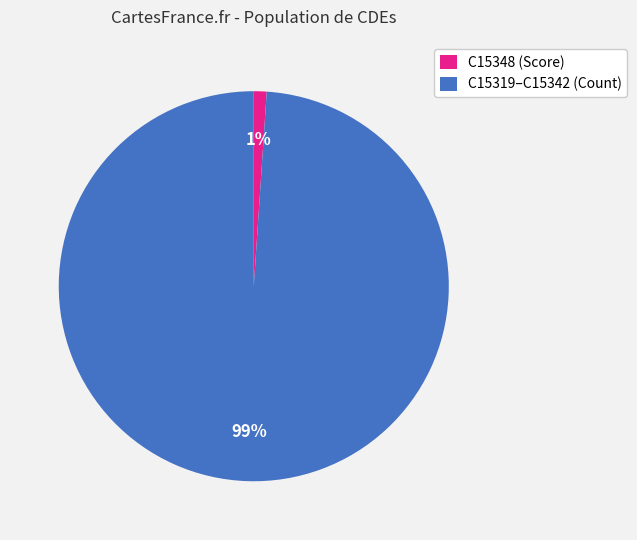

Which has a higher value, C15319–C15342 (Count) or C15348 (Score)?

C15319–C15342 (Count)